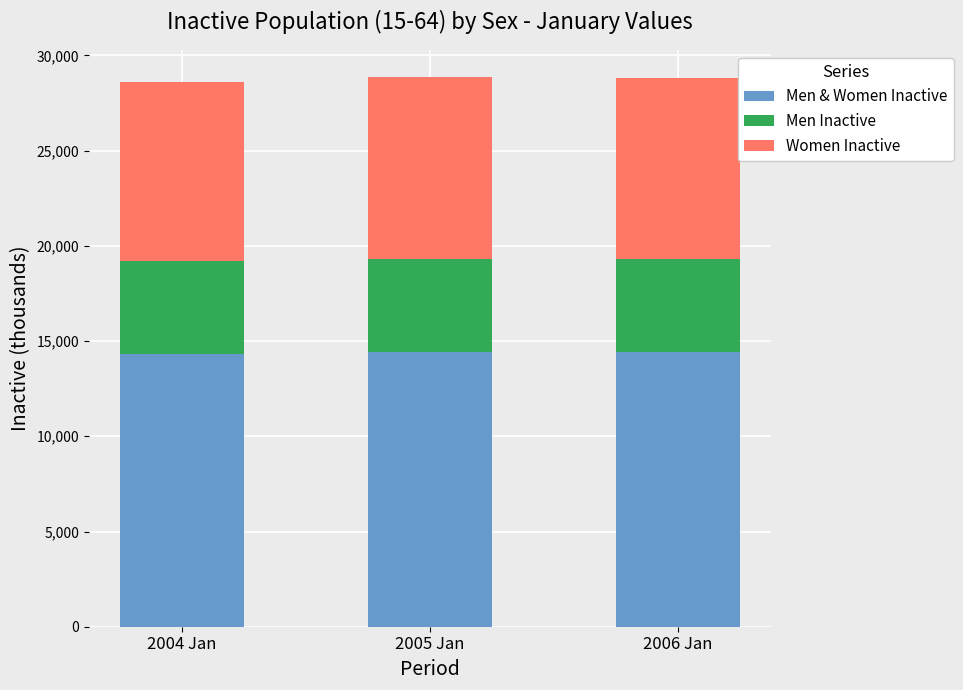

What is the total value across all series at 2004 Jan?

28603.5